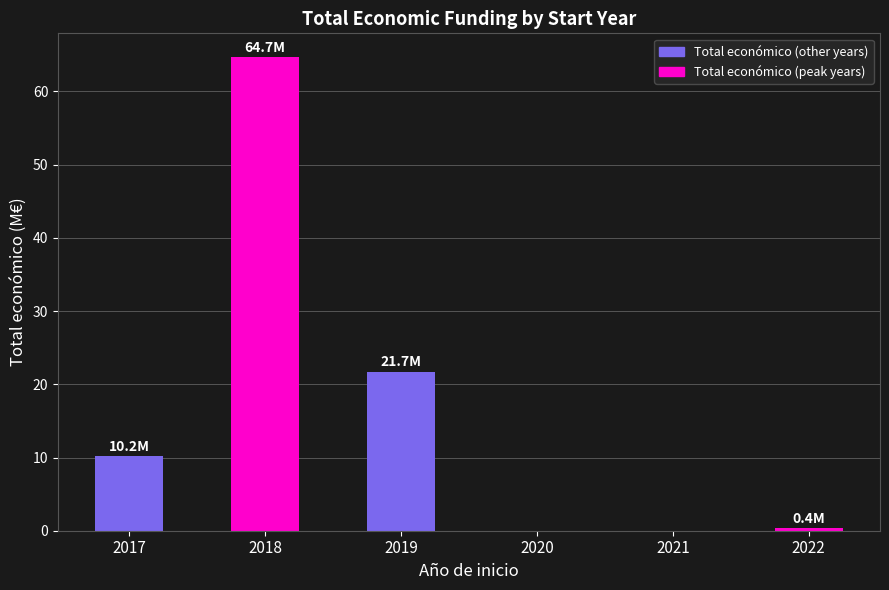

What is the approximate value at 2019?

21.7